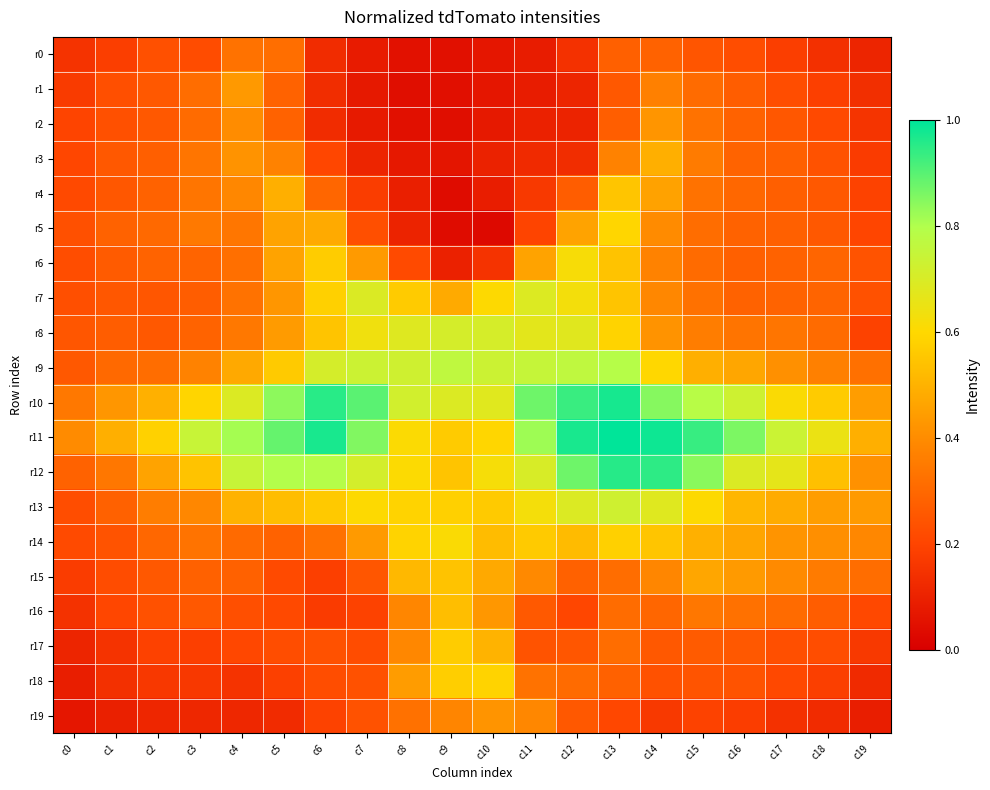

How many distinct data groups are displayed?

20